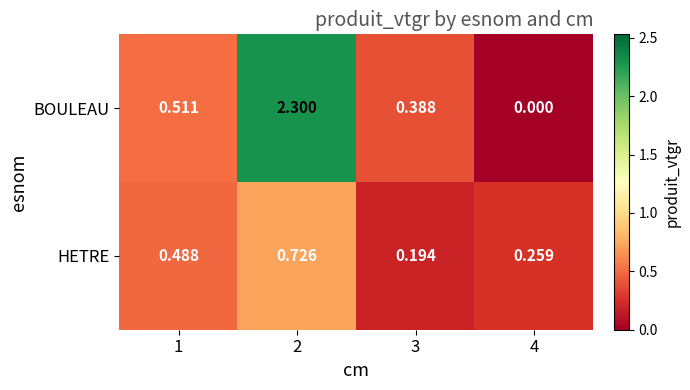

What is the spread (max minus min) of values at 2?

1.6